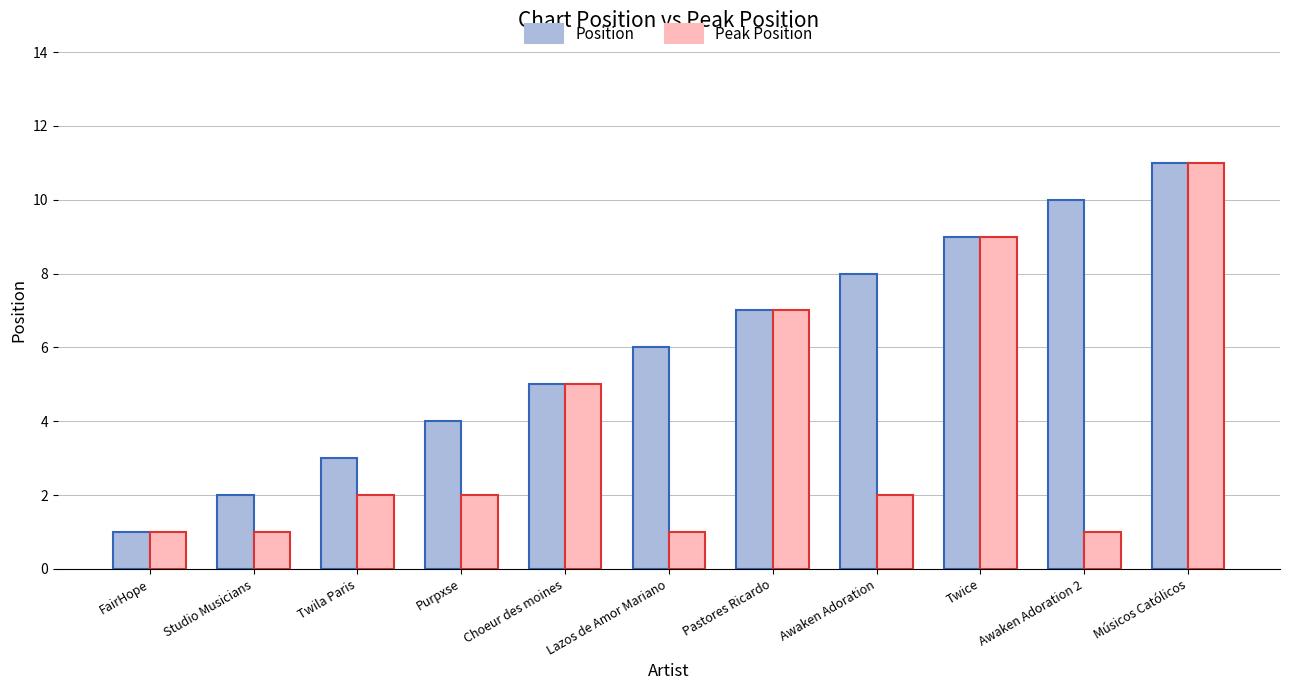

How many data points does each series have?

11